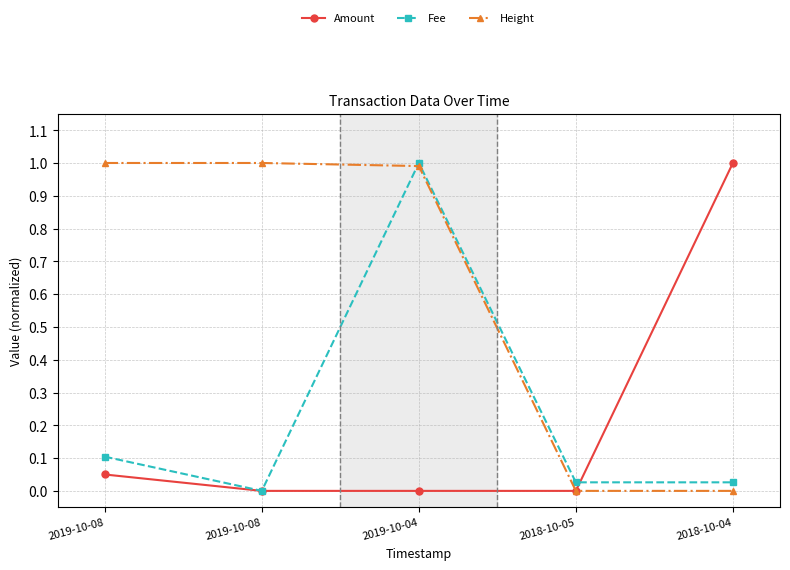

At how many categories does at least one series exceed 0?

5